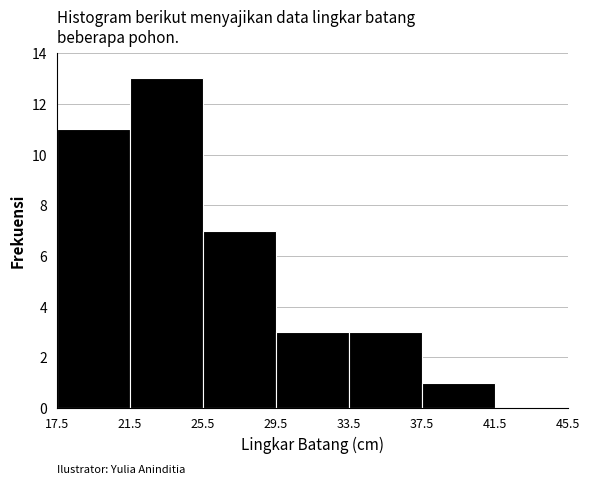

What is the height of the bar covering 25.5 to 29.5 on the x-axis? The values are not printed on the chart, so give them approximately, as read against the axis.

7